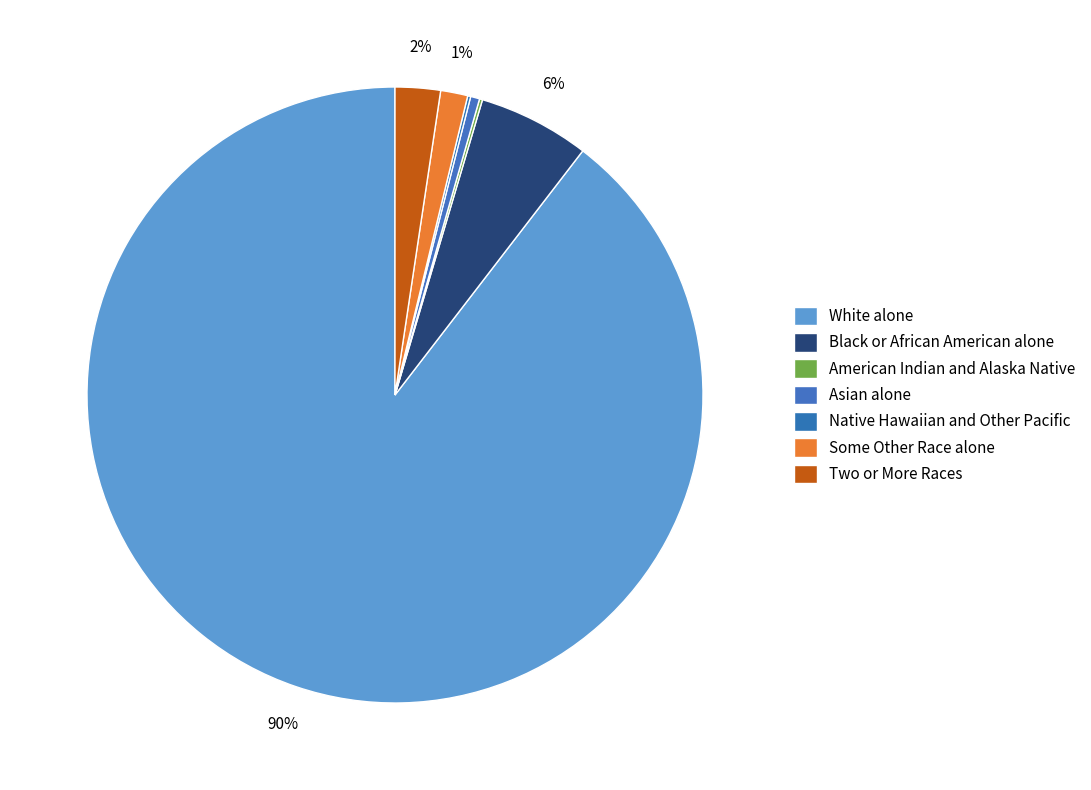

What percentage is the Two or More Races slice, to the nearest percent?

2%